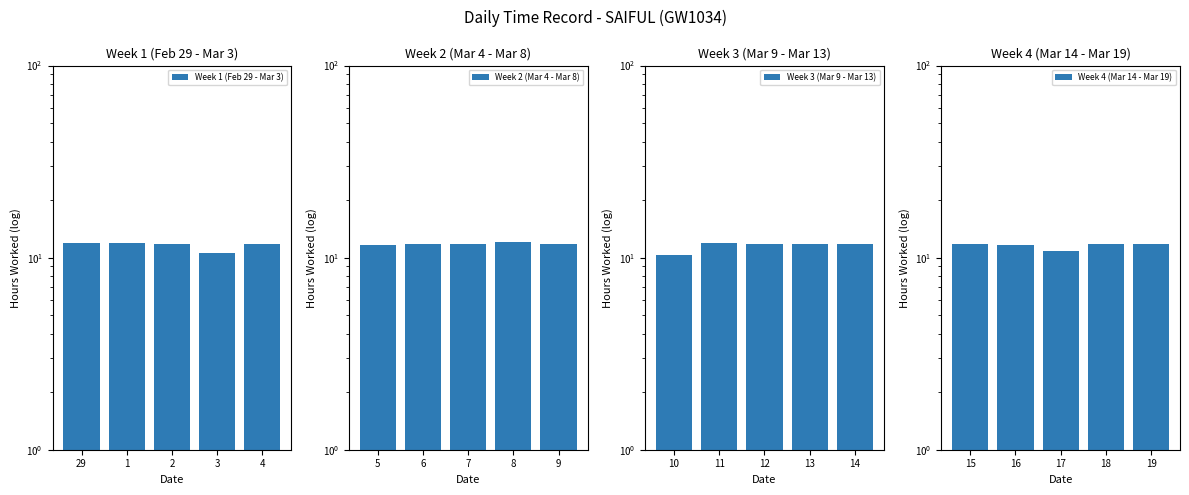

What is the label of the 5th bar from the right?

29